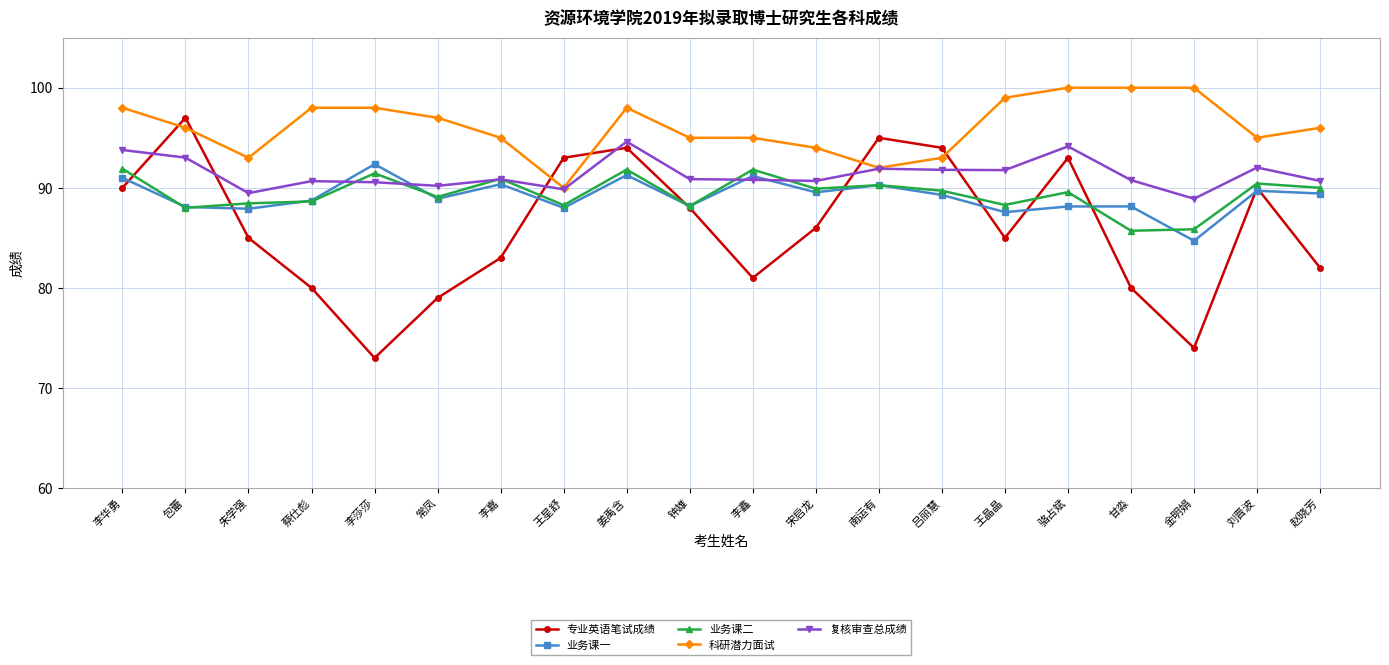

Read the 业务课一 value at 王晶晶.

87.6